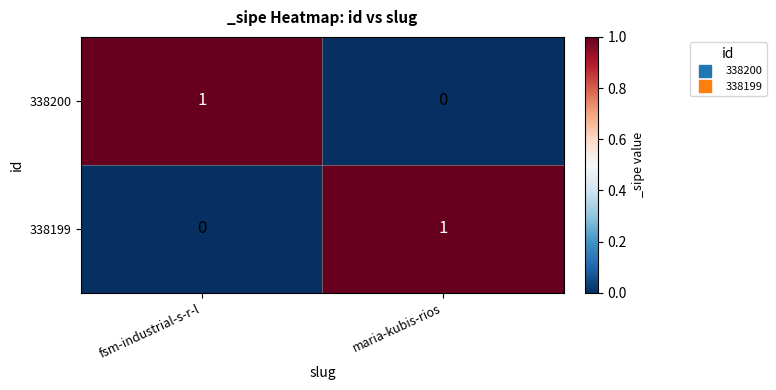

Reading left to right, transcribe all the data shown in this chart.

338200: 1	0
338199: 0	1